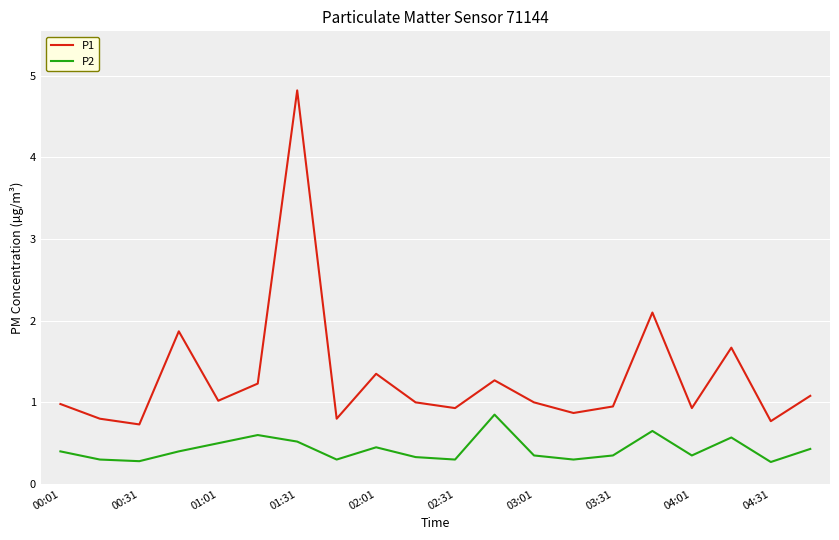

What is the maximum value shown in the chart?

4.8